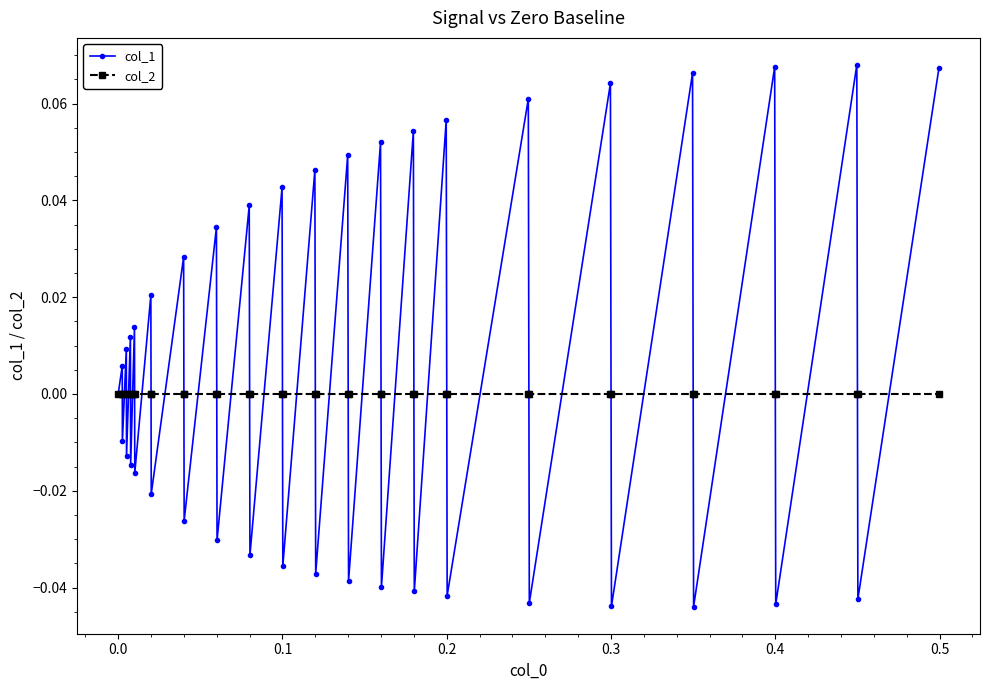

What are all the series names shown in the legend?

col_1, col_2